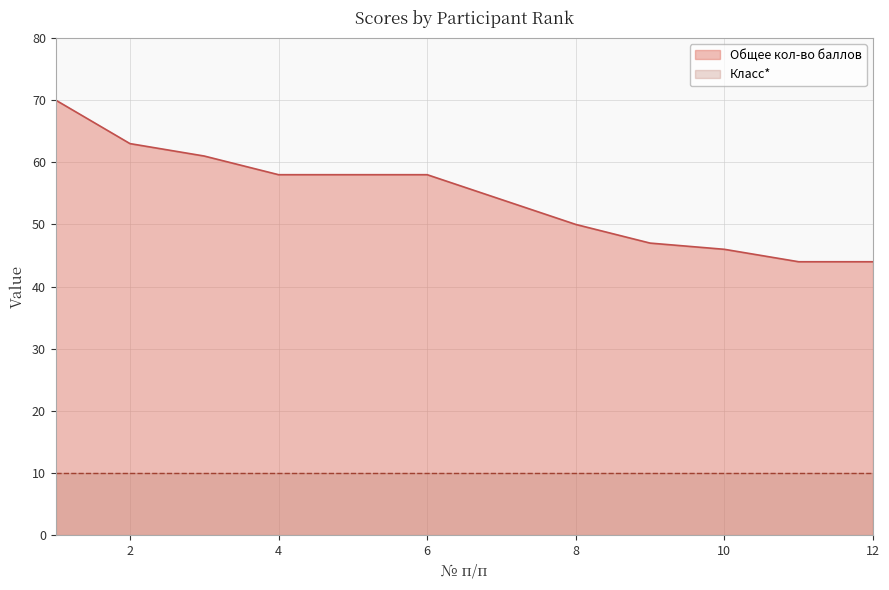

Count the number of values greater than 58.

3